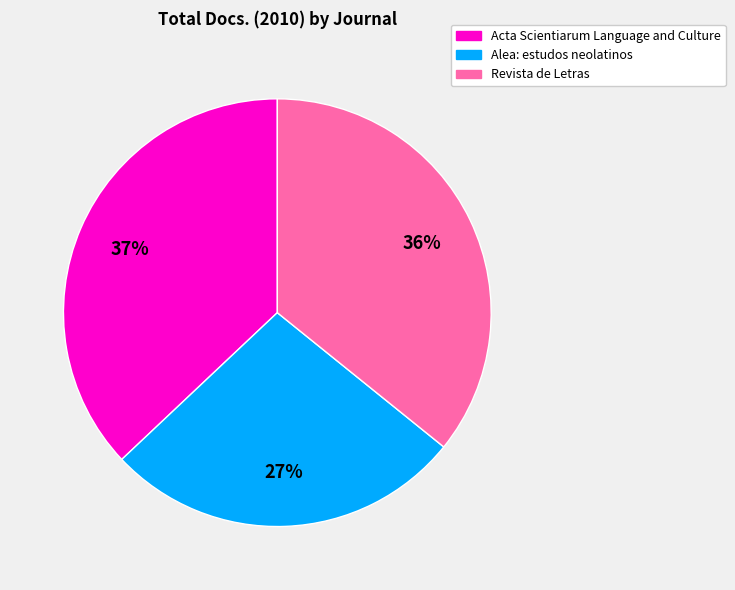

What is the ratio of the value at Revista de Letras to the value at Acta Scientiarum Language and Culture?

1.0